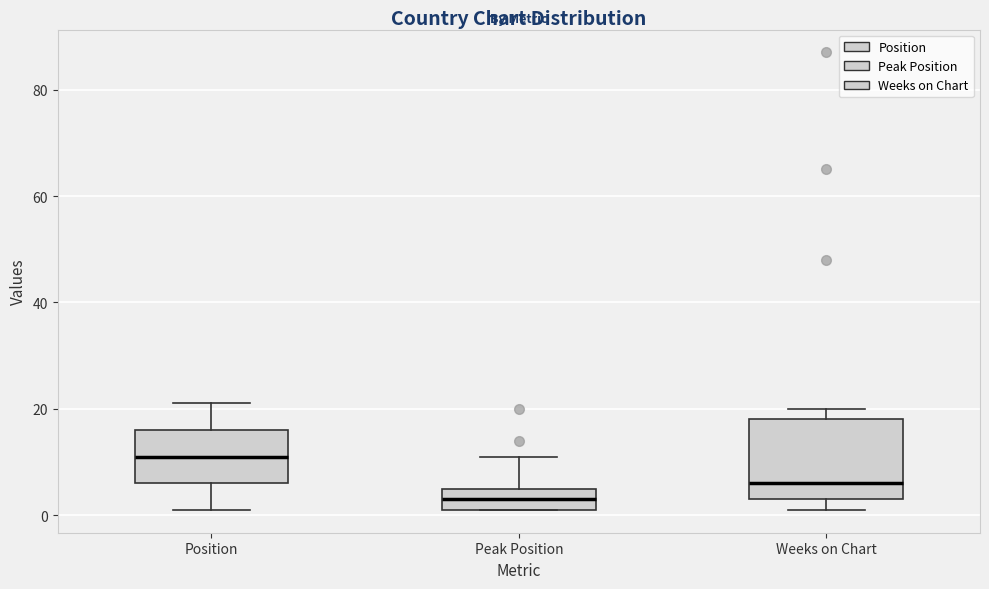

Reading left to right, read every box against the y-axis: the position of its median line, the range the box covers, and the ends of its whiskers. The values are not printed on the chart, so give them approximately, as read against the axis.

Position: median 12, box 6 to 16, whiskers 2 to 22
Peak Position: median 4, box 2 to 6, whiskers 2 to 12
Weeks on Chart: median 6, box 4 to 18, whiskers 2 to 20